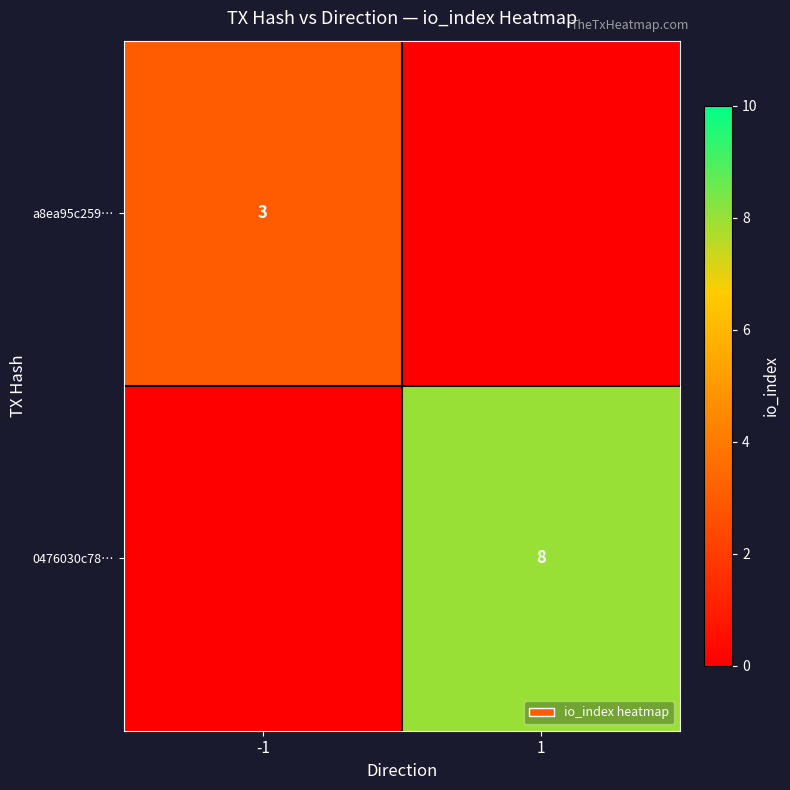

The 0476030c78… series shows 8 at 1. True or false?

True